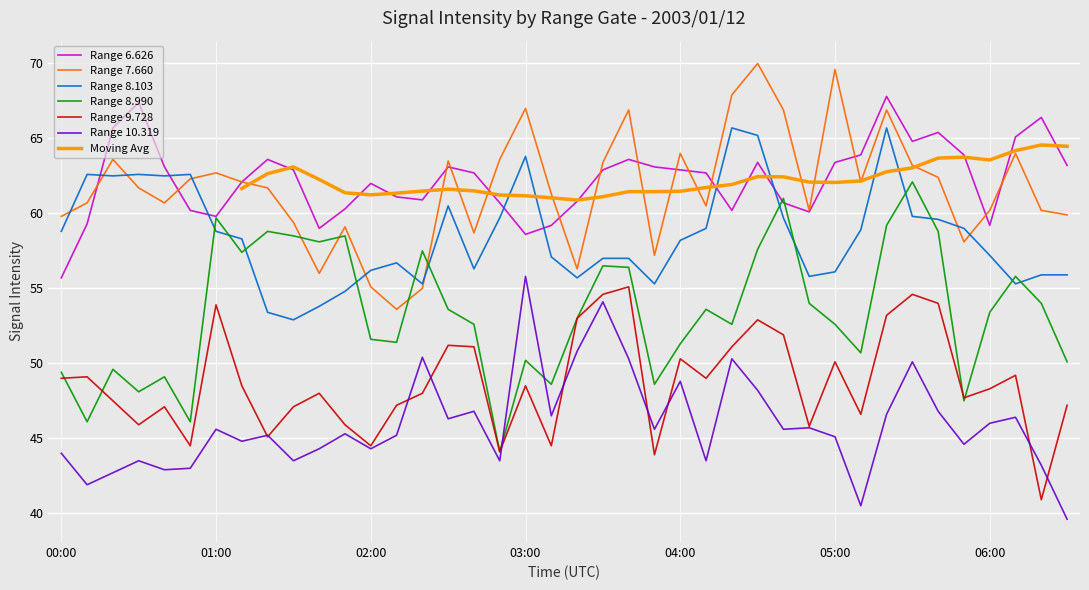

At how many categories does at least one series exceed 57?

40